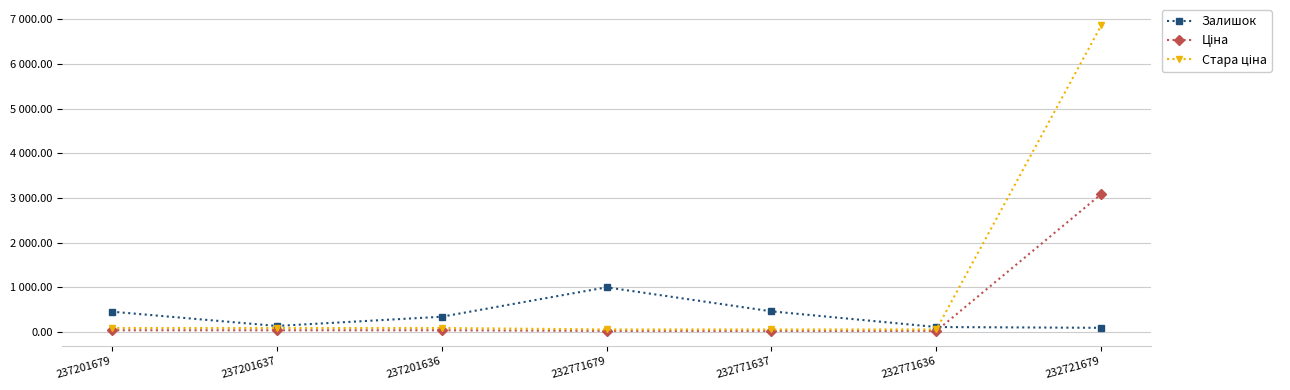

Reading left to right, transcribe all the data shown in this chart.

Залишок: 237201679=458.0	237201637=138.0	237201636=344.0	232771679=1003.0	232771637=465.0	232771636=114.0	232721679=96.0
Ціна: 237201679=41.5	237201637=41.5	237201636=41.5	232771679=27.0	232771637=27.0	232771636=27.0	232721679=3091.2
Стара ціна: 237201679=92.3	237201637=92.3	237201636=92.3	232771679=60.0	232771637=60.0	232771636=60.0	232721679=6869.4